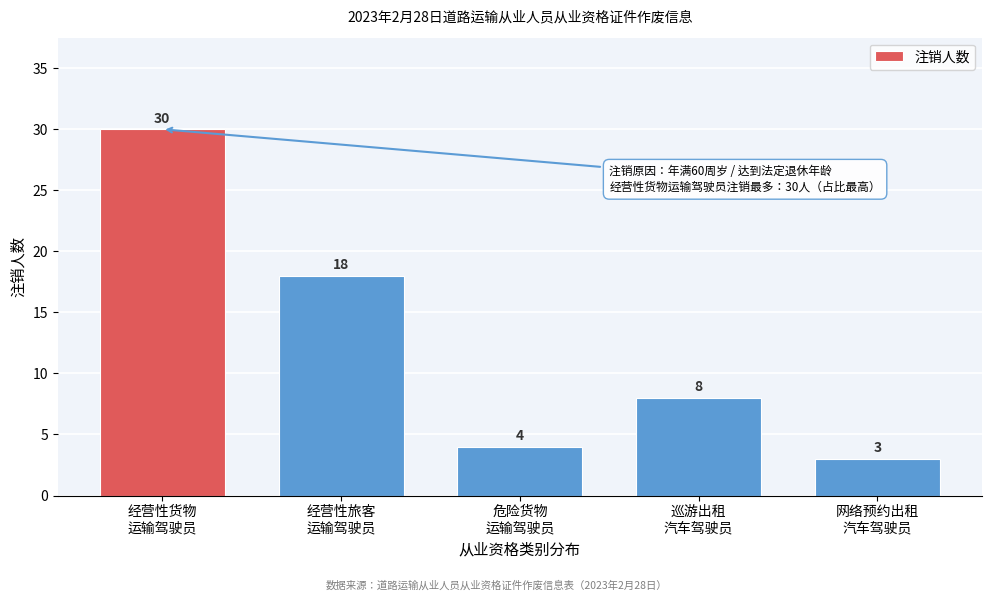

Reading left to right, extract all data points from this chart.

30	18	4	8	3